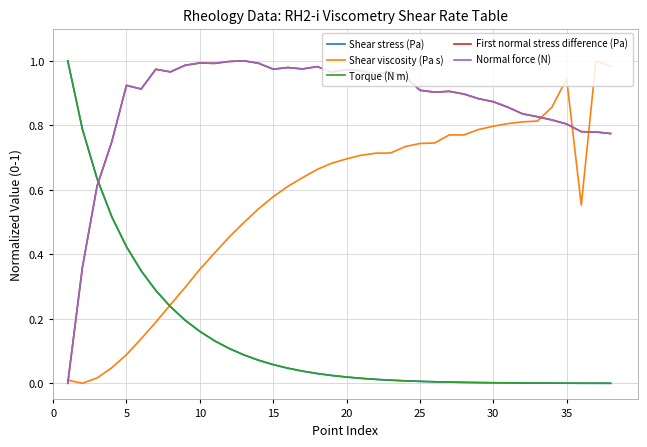

Which series ends up on top after the final intersection of Shear stress (Pa) and Normal force (N)?

Normal force (N)